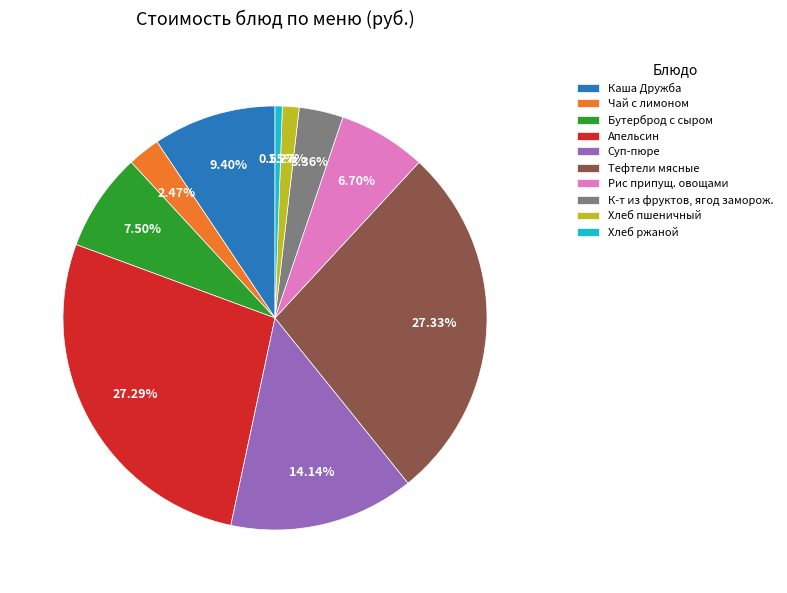

What percentage is the Суп-пюре slice, to the nearest percent?

14%